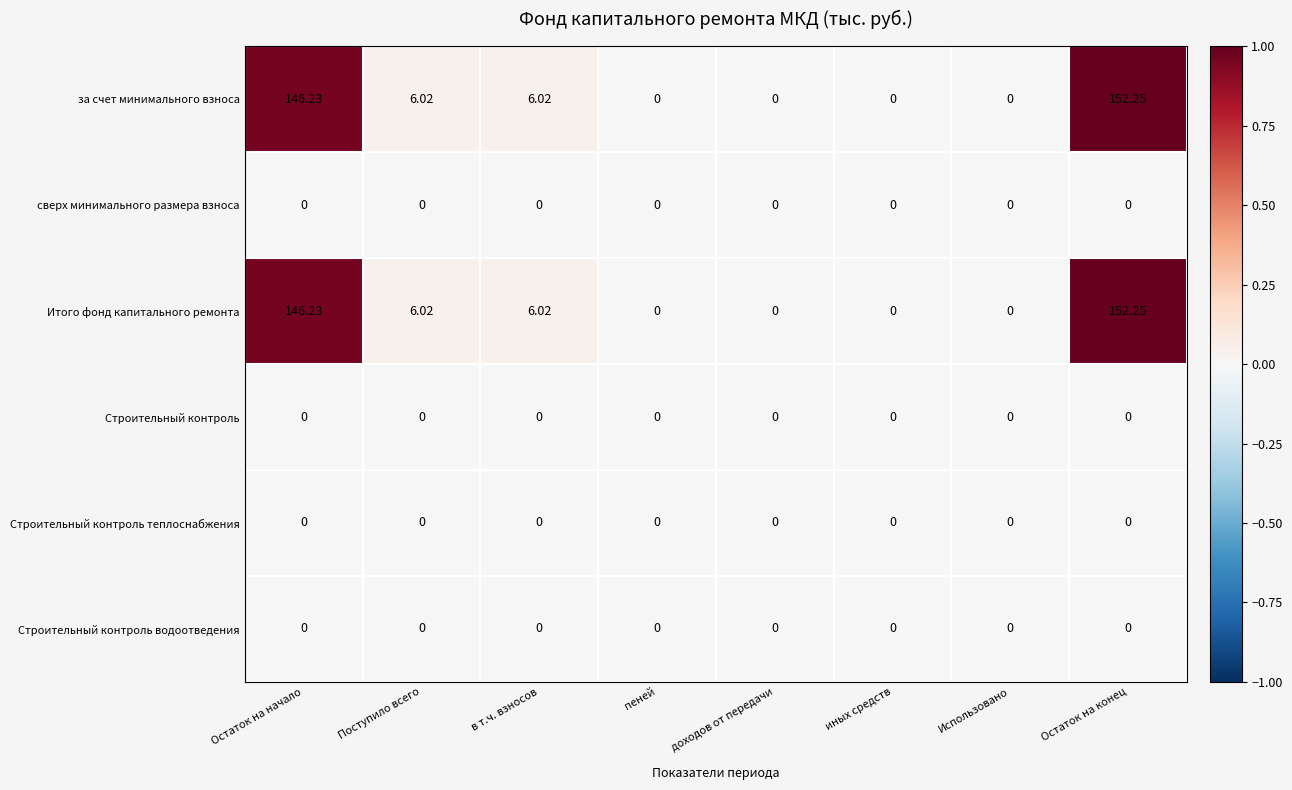

At which category is the sum across all series the highest?

Остаток на конец